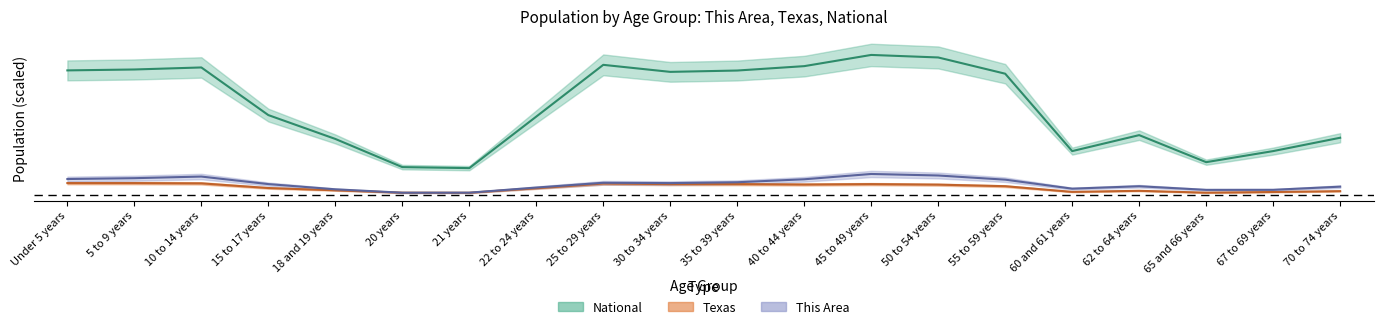

At how many categories does at least one series exceed 0?

20